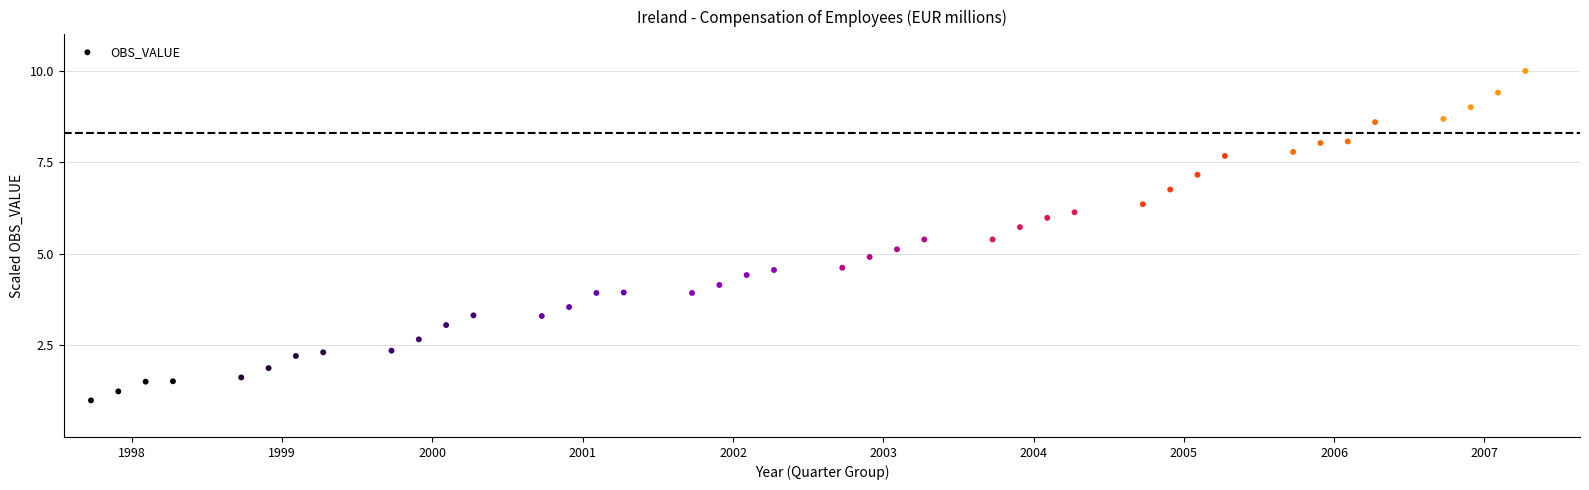

What is the range of Y values (max minus min)?

9.0